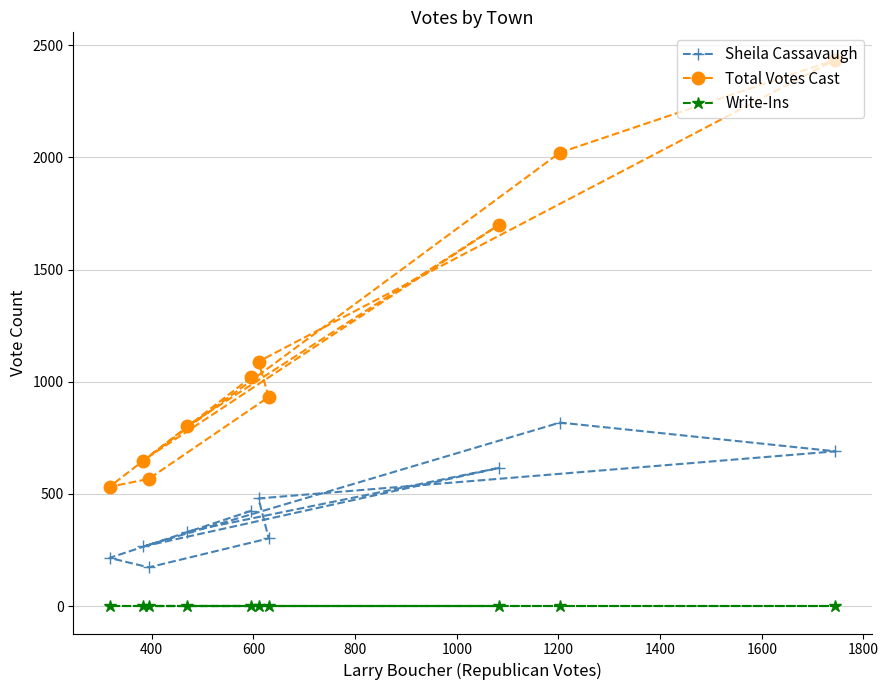

List the series in order of their peak value, highest first.

Total Votes Cast, Sheila Cassavaugh, Write-Ins